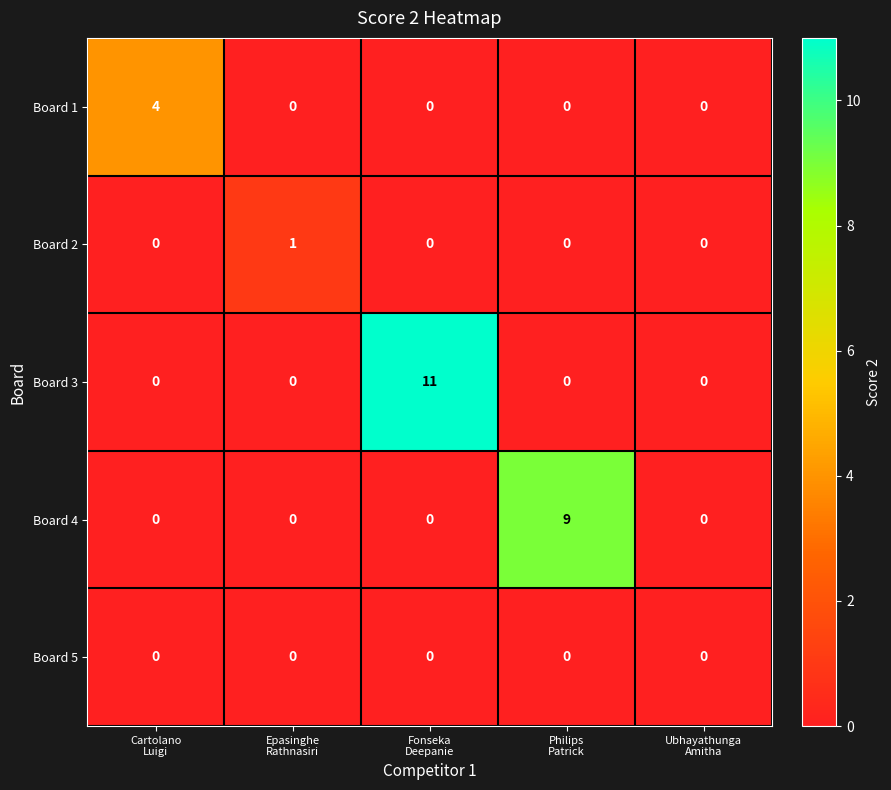

How many series are shown in this chart?

5